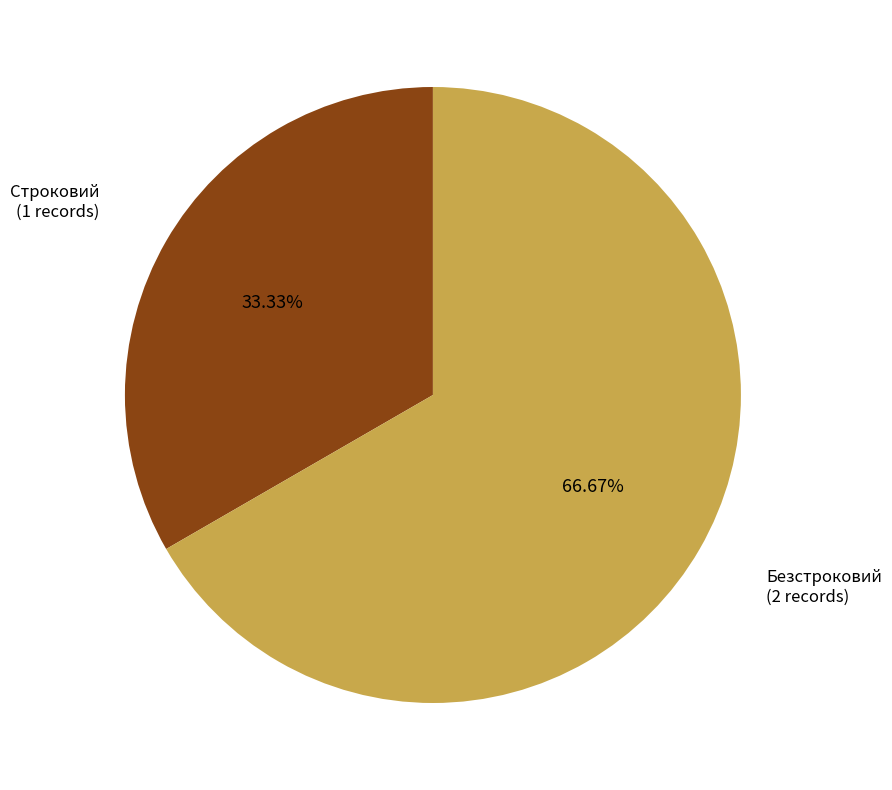

Is there any slice that represents more than half of the pie?

Yes